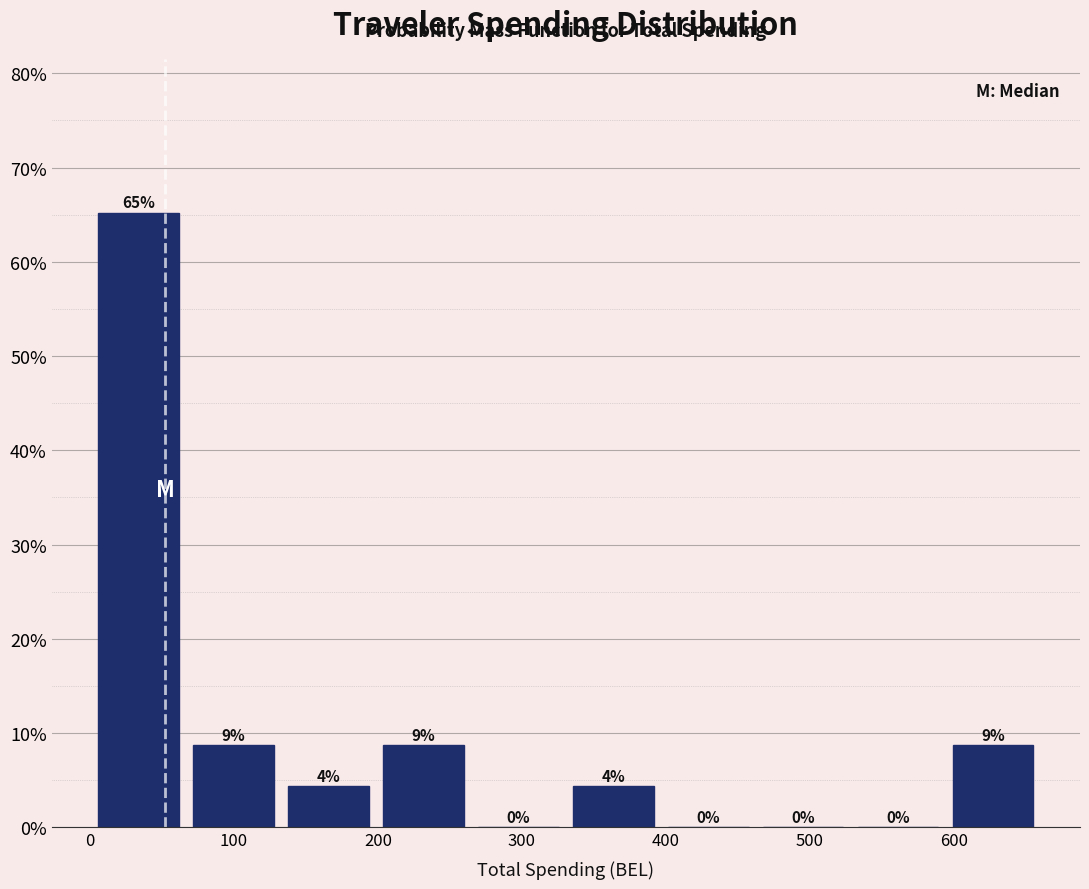

Which range on the x-axis has the tallest bar?

0 to 70